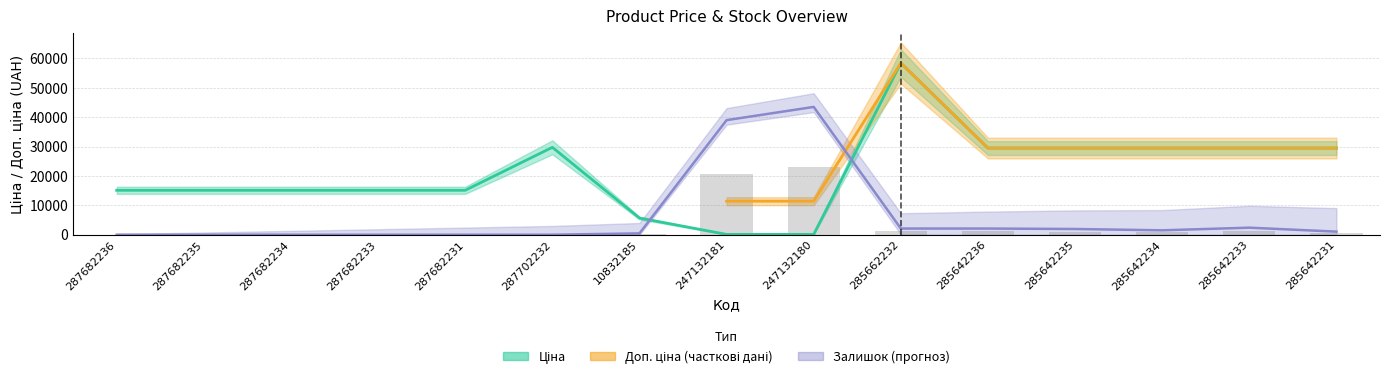

Read the Ціна value at 287682234.

15120.0